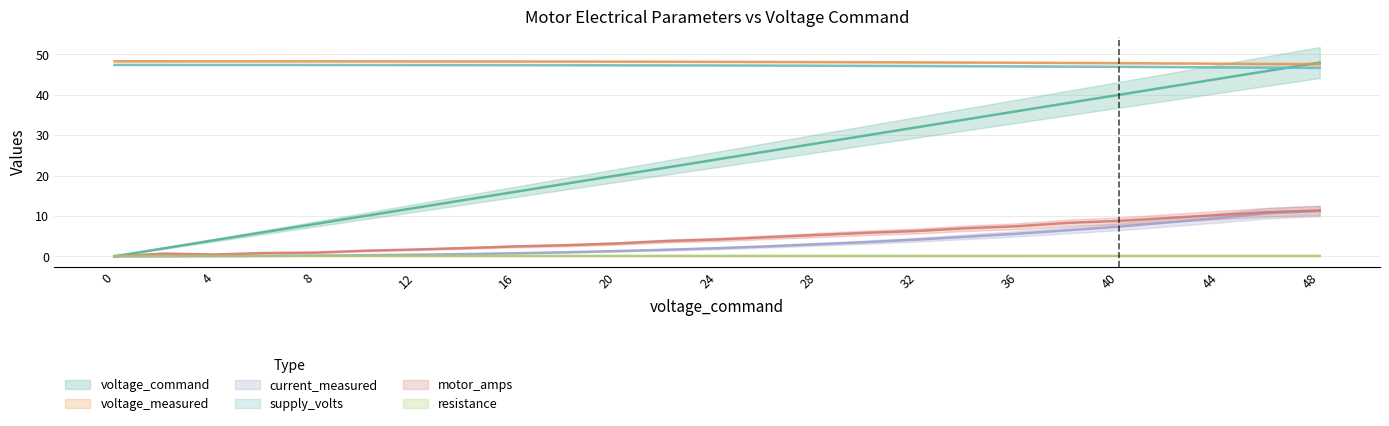

What is the value of the resistance point at the 3rd from the left?

0.1